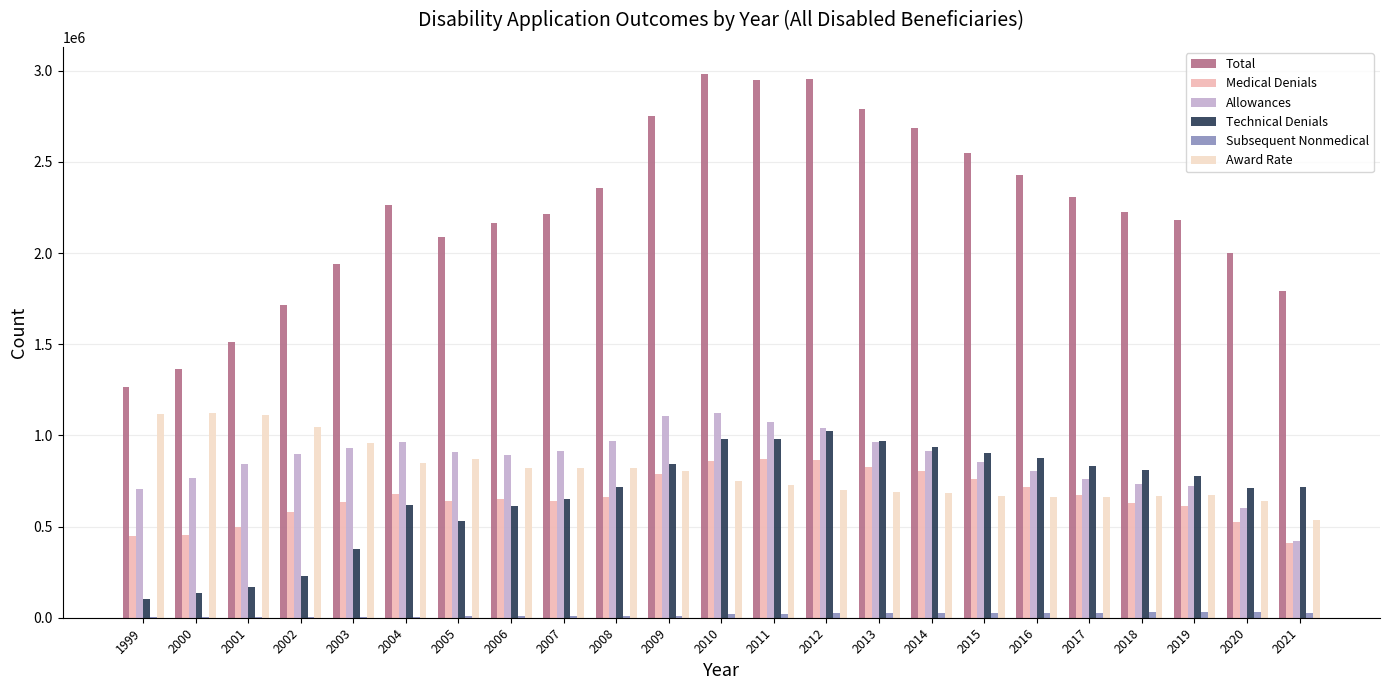

Which series has the widest spread of values?

Total